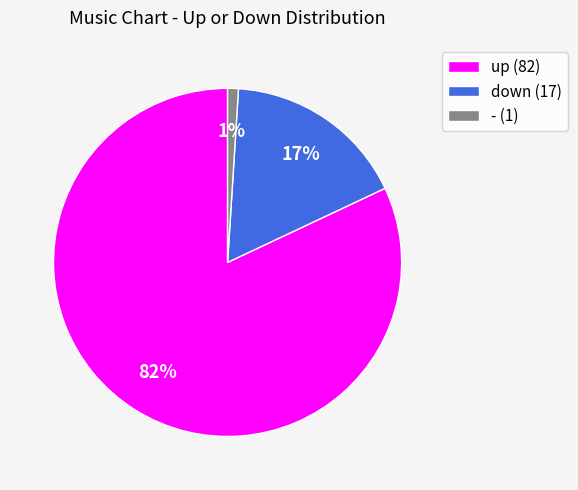

To the nearest percent, what percentage of the pie is -?

1%